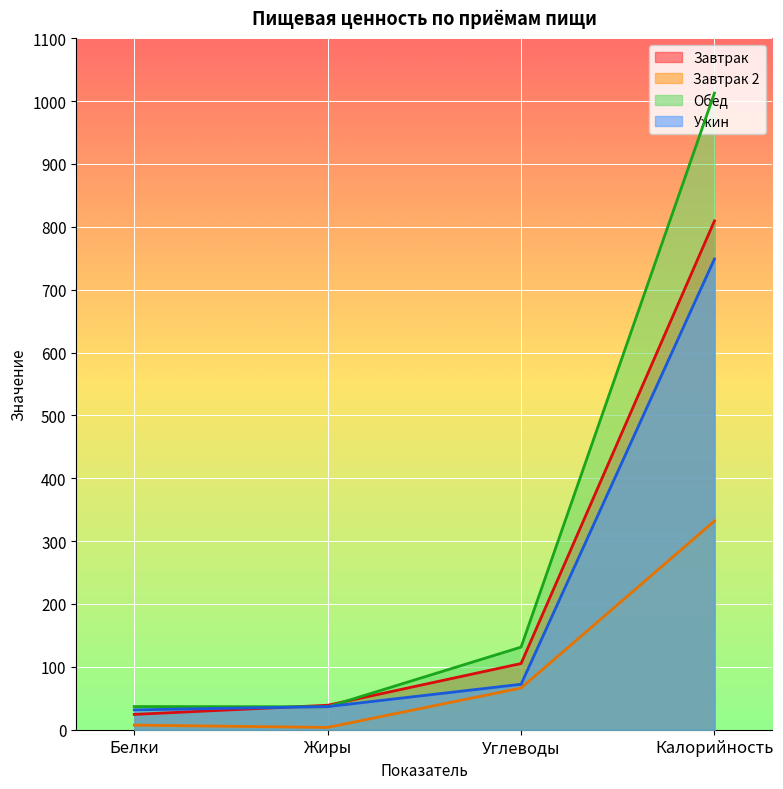

True or false: Завтрак has more than 2 interior local peaks.

False